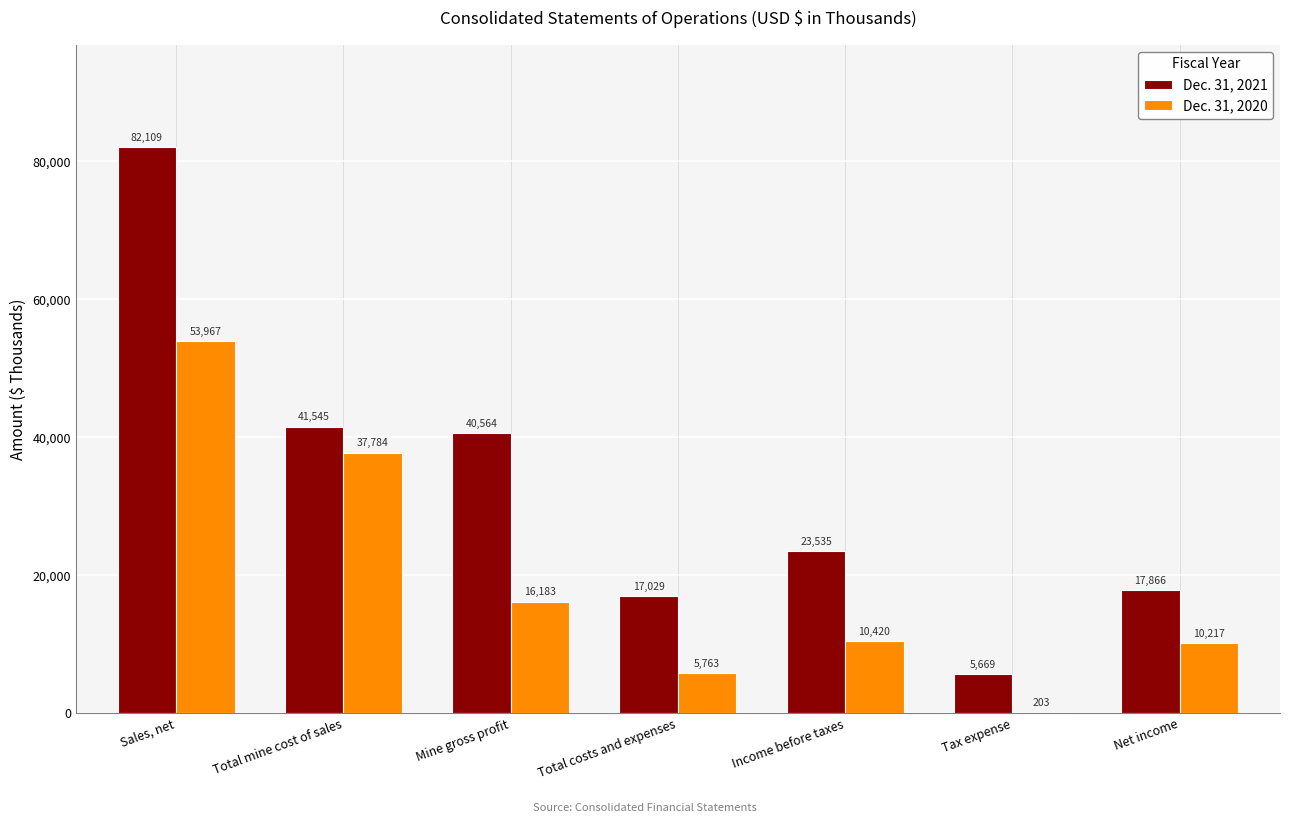

Where does the Dec. 31, 2020 series first go above 10420?

Sales, net